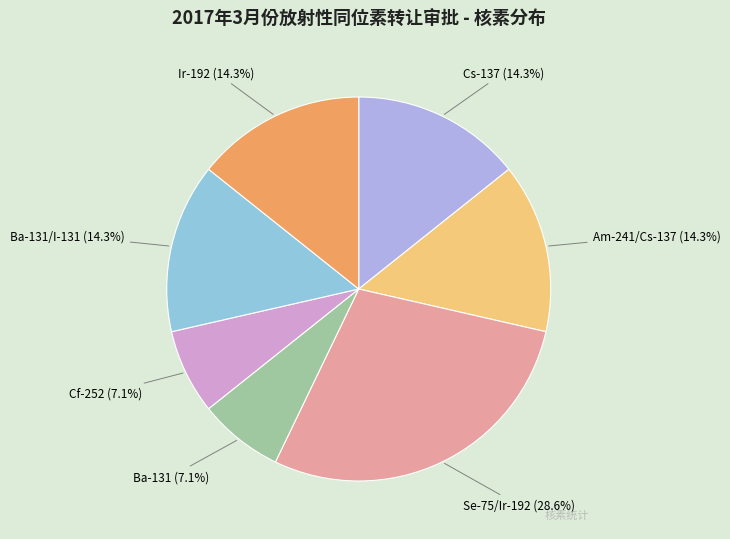

Does Ir-192 account for over 50% of the chart?

No